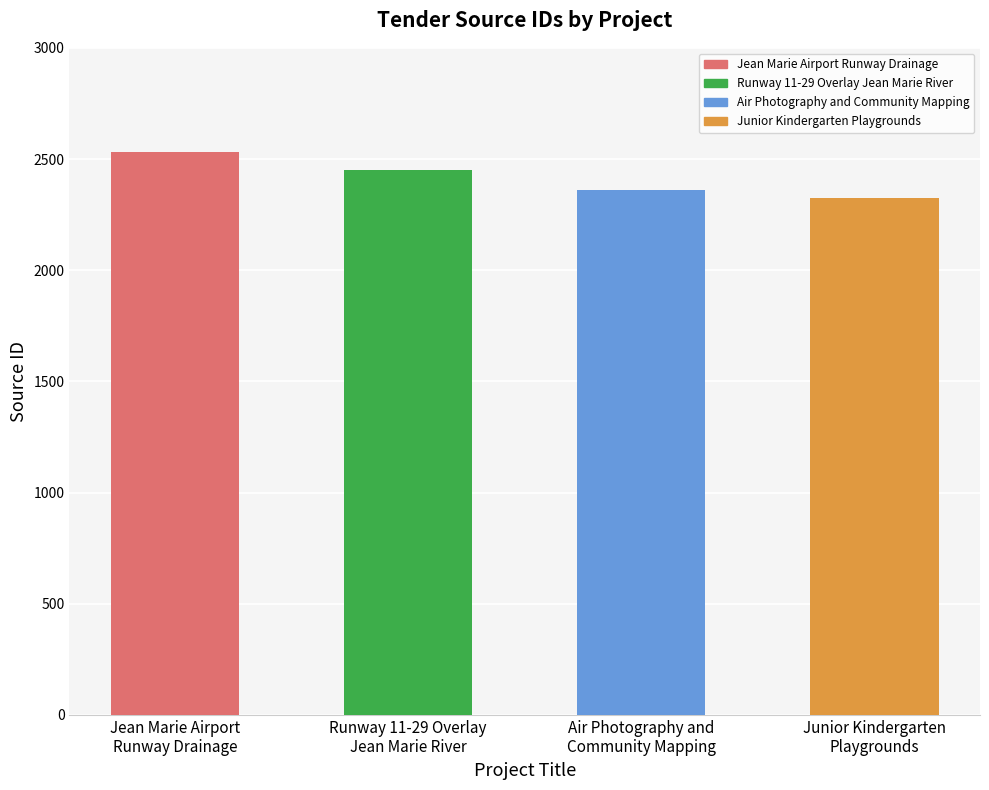

At which label does the data first exceed 2450?

Jean Marie Airport
Runway Drainage